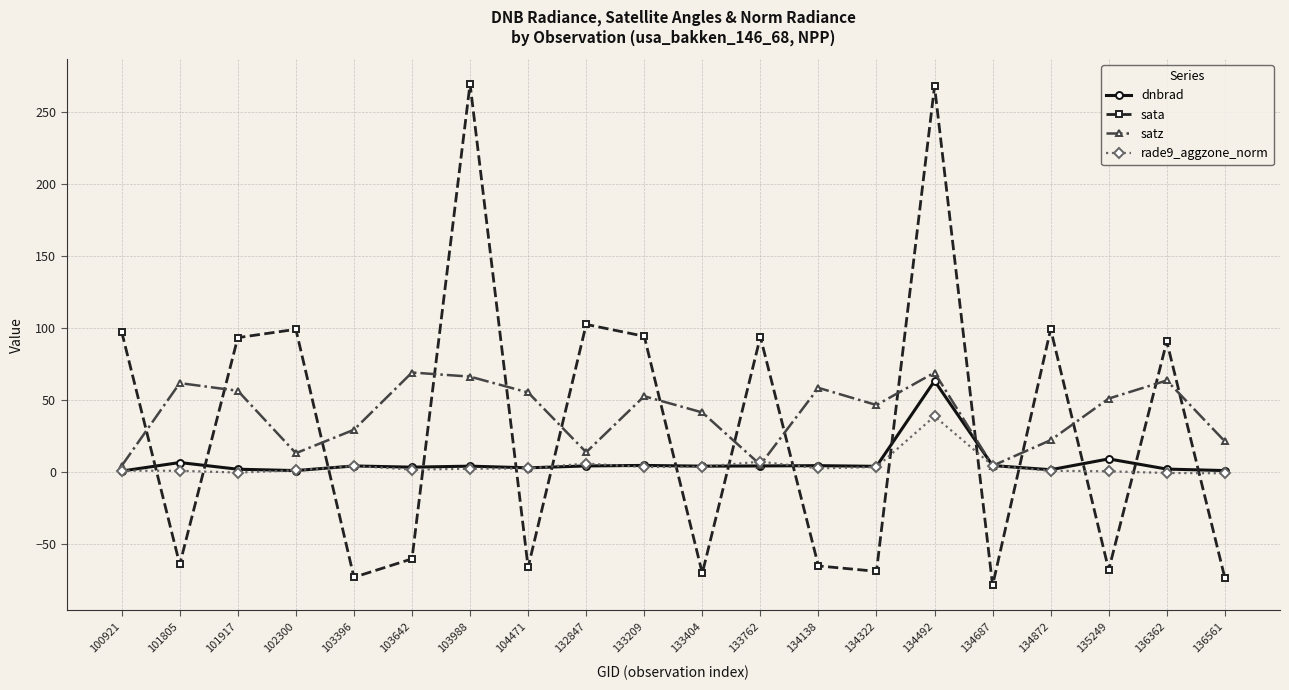

Which series changed the most between 103642 and 134492?

sata